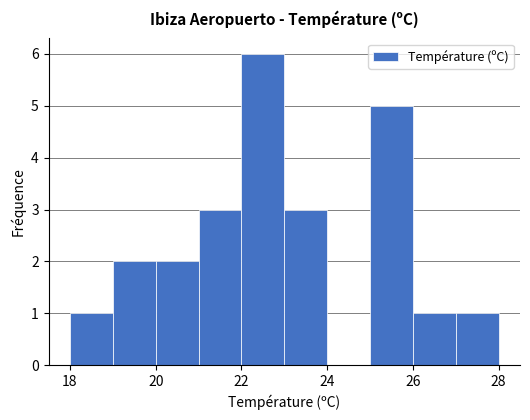

Which range on the x-axis has the tallest bar?

22 to 23